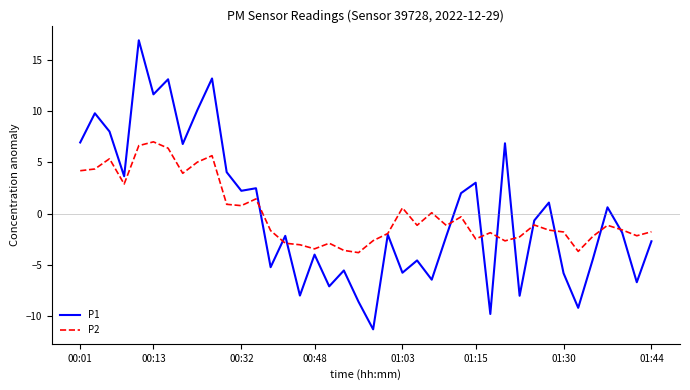

True or false: P2 has more than 0 interior local peaks.

True